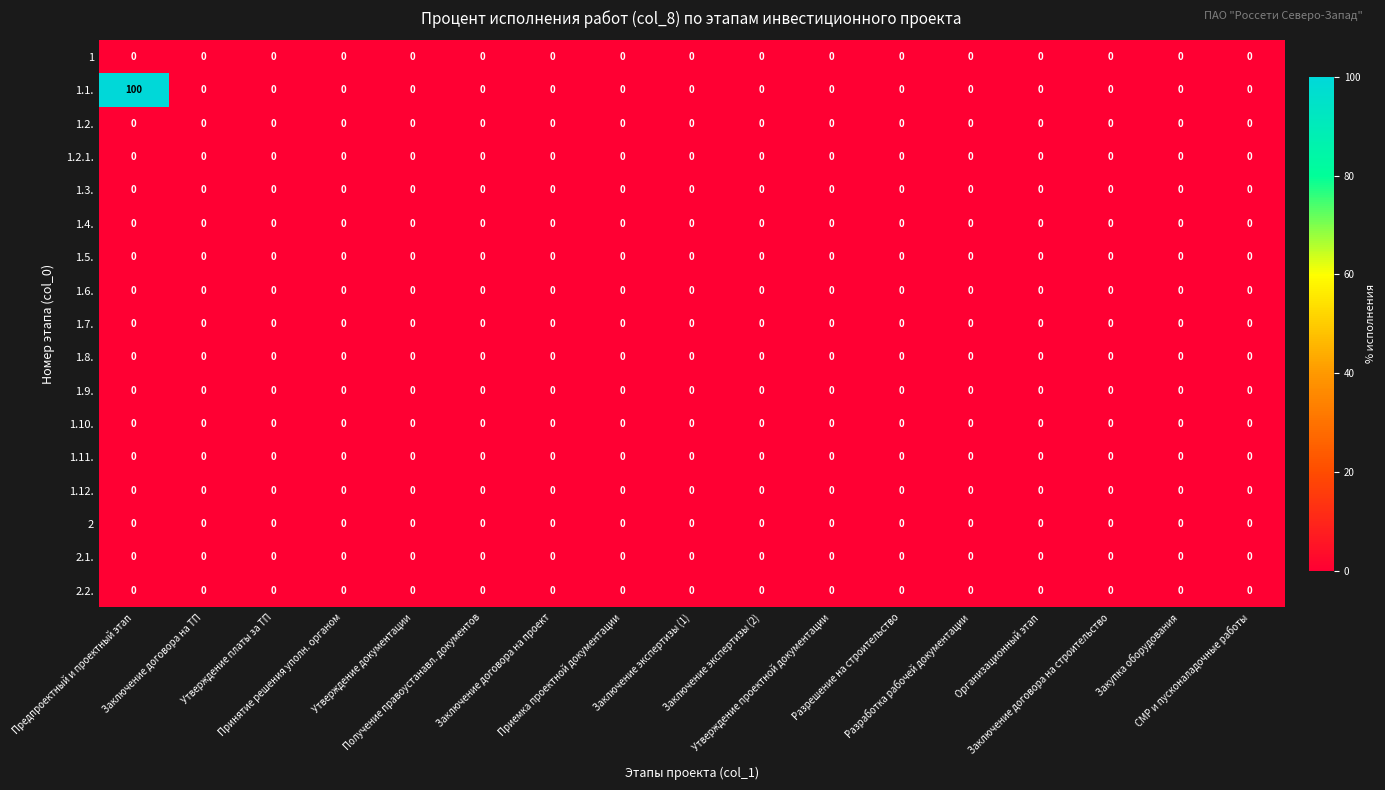

At how many categories does at least one series exceed 91?

1